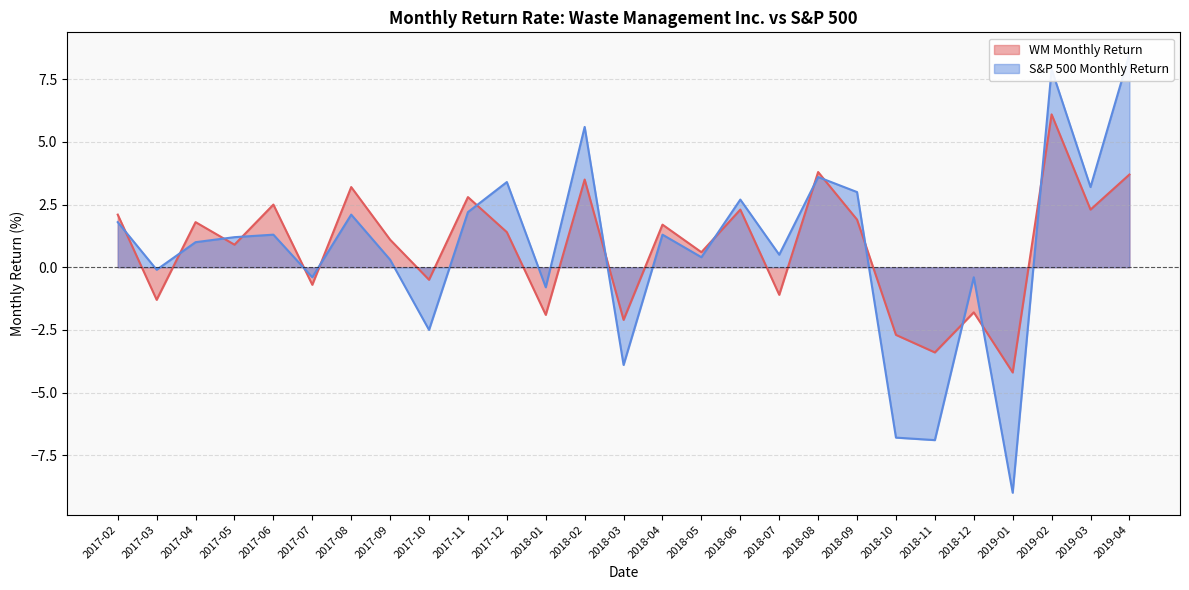

What is the total value across all series at 2018-06?

5.0